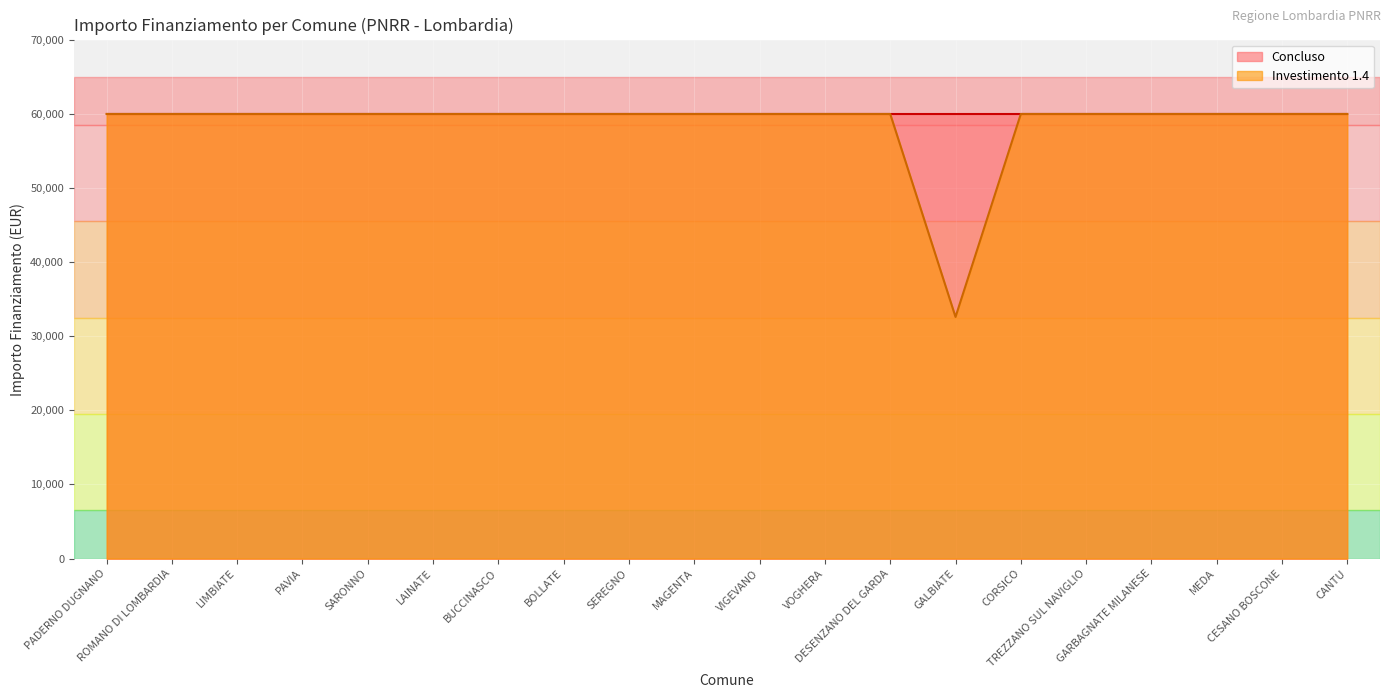

List the labels in order of value, largest first.

PADERNO DUGNANO, ROMANO DI LOMBARDIA, LIMBIATE, PAVIA, SARONNO, LAINATE, BUCCINASCO, BOLLATE, SEREGNO, MAGENTA, VIGEVANO, VOGHERA, DESENZANO DEL GARDA, CORSICO, TREZZANO SUL NAVIGLIO, GARBAGNATE MILANESE, MEDA, CESANO BOSCONE, CANTU, GALBIATE